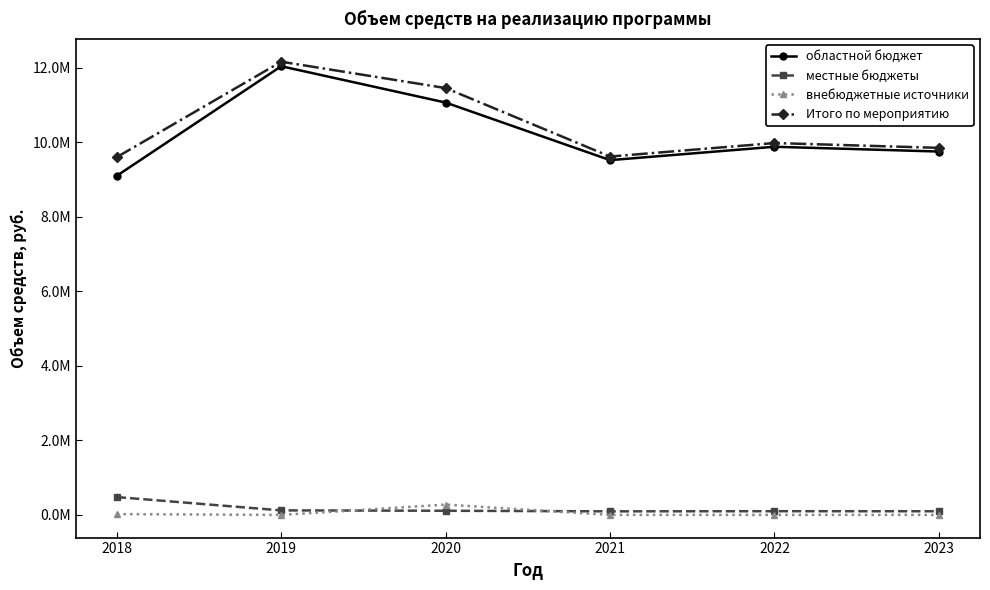

Reading left to right, transcribe all the data shown in this chart.

областной бюджет: 2018=9105659.3	2019=12046953.7	2020=11071831.8	2021=9525745.0	2022=9885136.8	2023=9756870.8
местные бюджеты: 2018=479245.2	2019=121686.4	2020=111836.7	2021=96219.9	2022=99849.9	2023=98554.2
внебюджетные источники: 2018=21550.6	2019=0.0	2020=277091.8	2021=0.0	2022=0.0	2023=0.0
Итого по мероприятию: 2018=9606455.2	2019=12168640.1	2020=11460760.2	2021=9621964.9	2022=9984986.7	2023=9855425.1